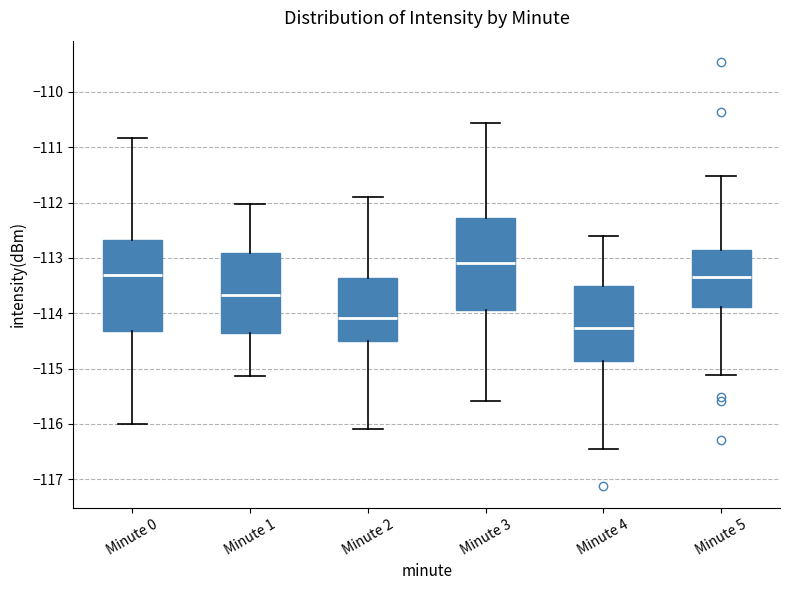

Reading left to right, transcribe this box plot: for each box, give where its median line is, the range the box spans, and where its two whiskers end, as read against the y-axis. The values are not printed on the chart, so give them approximately, as read against the axis.

Minute 0: median -113.3, box -114.3 to -112.7, whiskers -116.0 to -110.8
Minute 1: median -113.7, box -114.4 to -112.9, whiskers -115.1 to -112.0
Minute 2: median -114.1, box -114.5 to -113.4, whiskers -116.1 to -111.9
Minute 3: median -113.1, box -113.9 to -112.3, whiskers -115.6 to -110.6
Minute 4: median -114.3, box -114.9 to -113.5, whiskers -116.4 to -112.6
Minute 5: median -113.3, box -113.9 to -112.9, whiskers -115.1 to -111.5